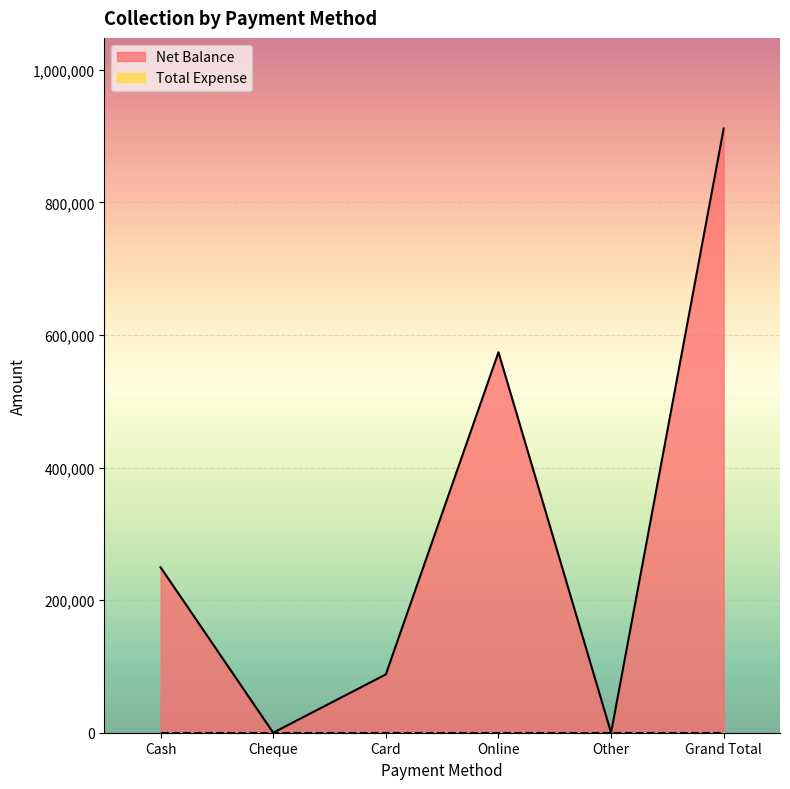

How many lines are shown in the chart?

2